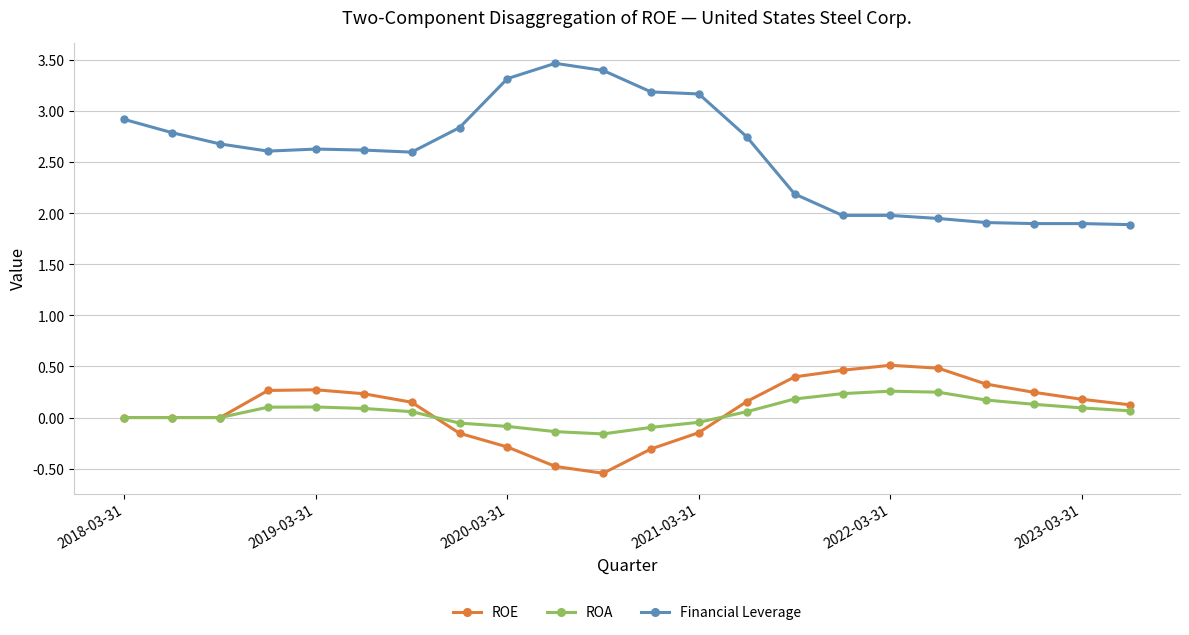

What is the maximum value shown in the chart?

3.5